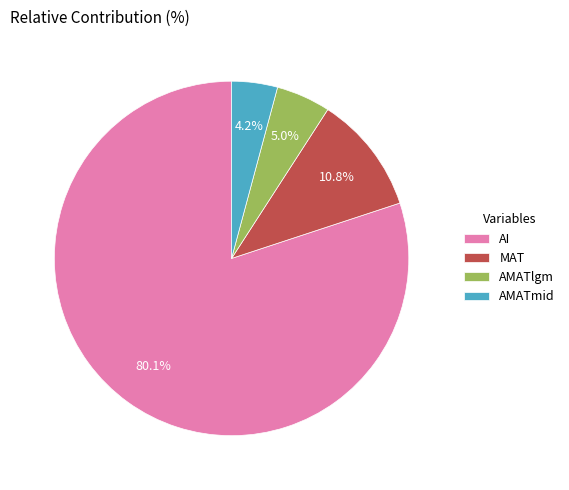

To the nearest percent, what percentage of the pie is AI?

80%